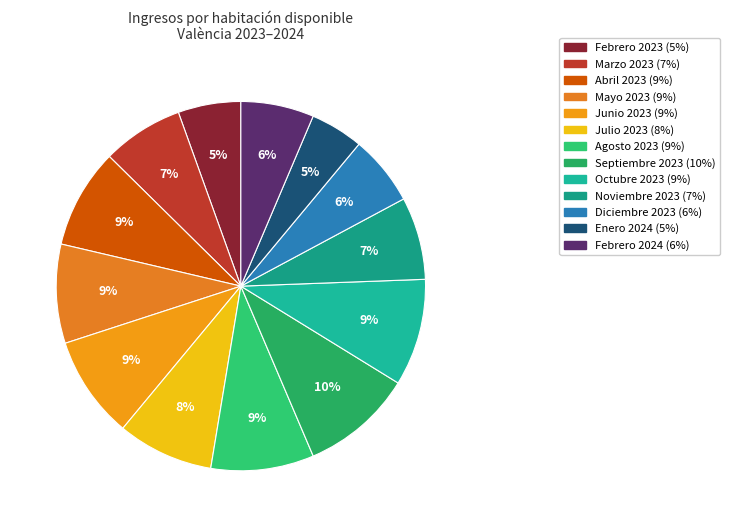

Which has a higher value, Diciembre 2023 or Septiembre 2023?

Septiembre 2023